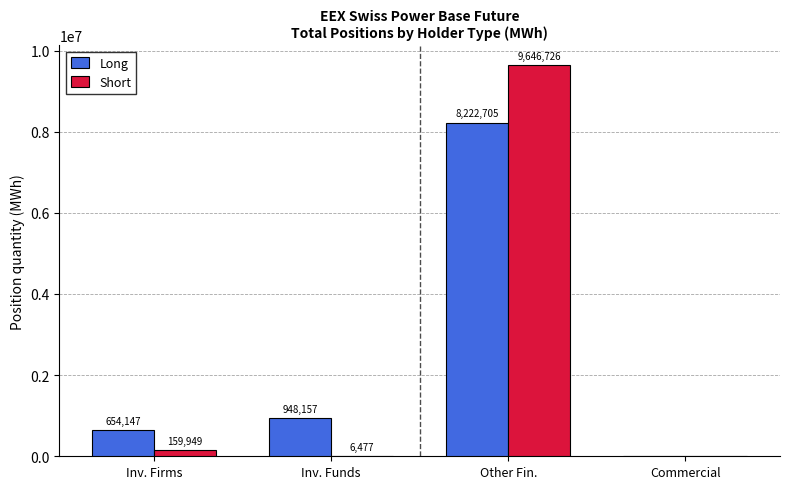

Reading right to left, transcribe all the data shown in this chart.

Long: 0	8222705	948157	654147
Short: 0	9646726	6477	159949